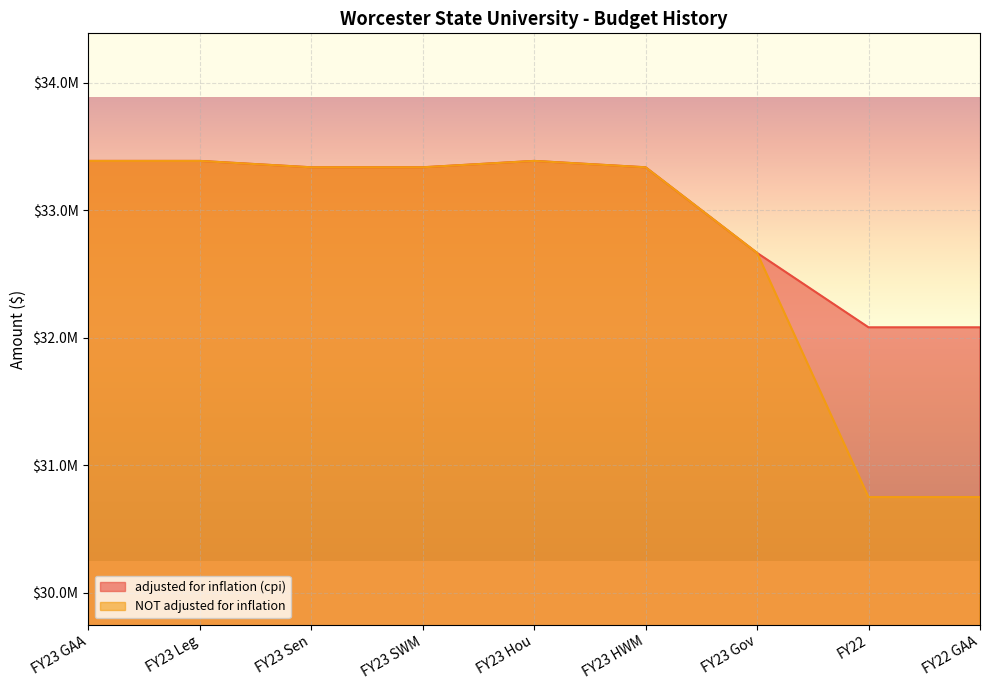

At which category does the chart reach its minimum across all series?

FY22